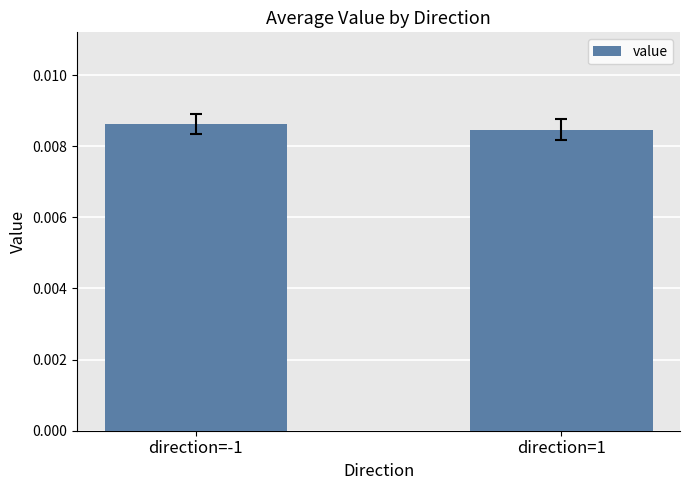

Which label corresponds to the largest value in the chart?

direction=-1